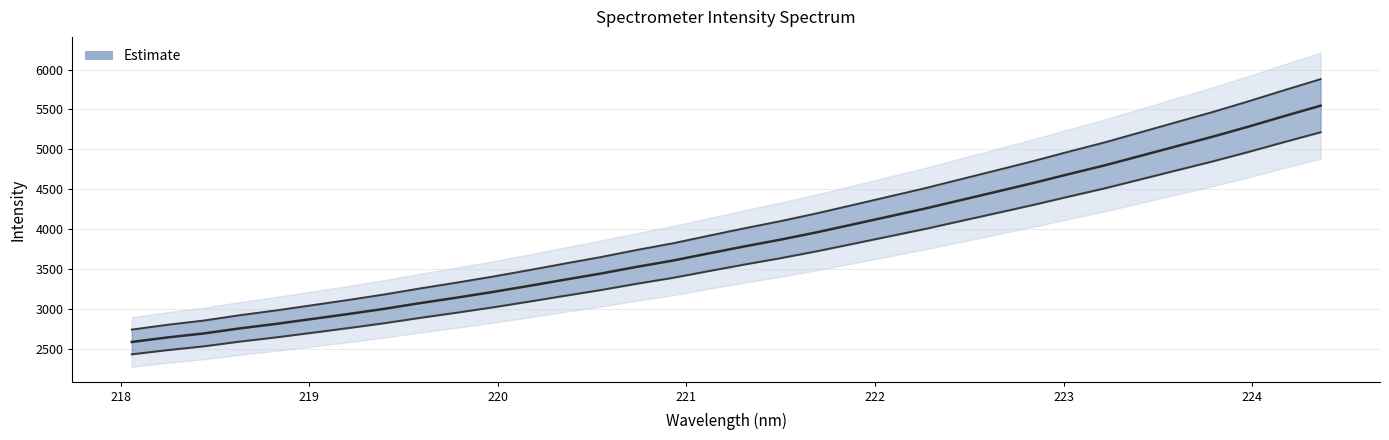

Which category has the highest value across all series?

224.3616